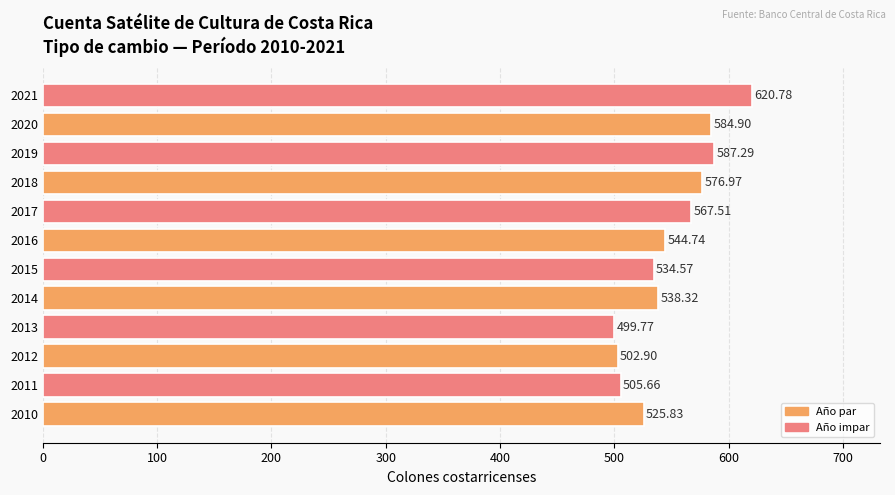

Approximately how many times larger is the value at 2013 compared to 2021?

0.8